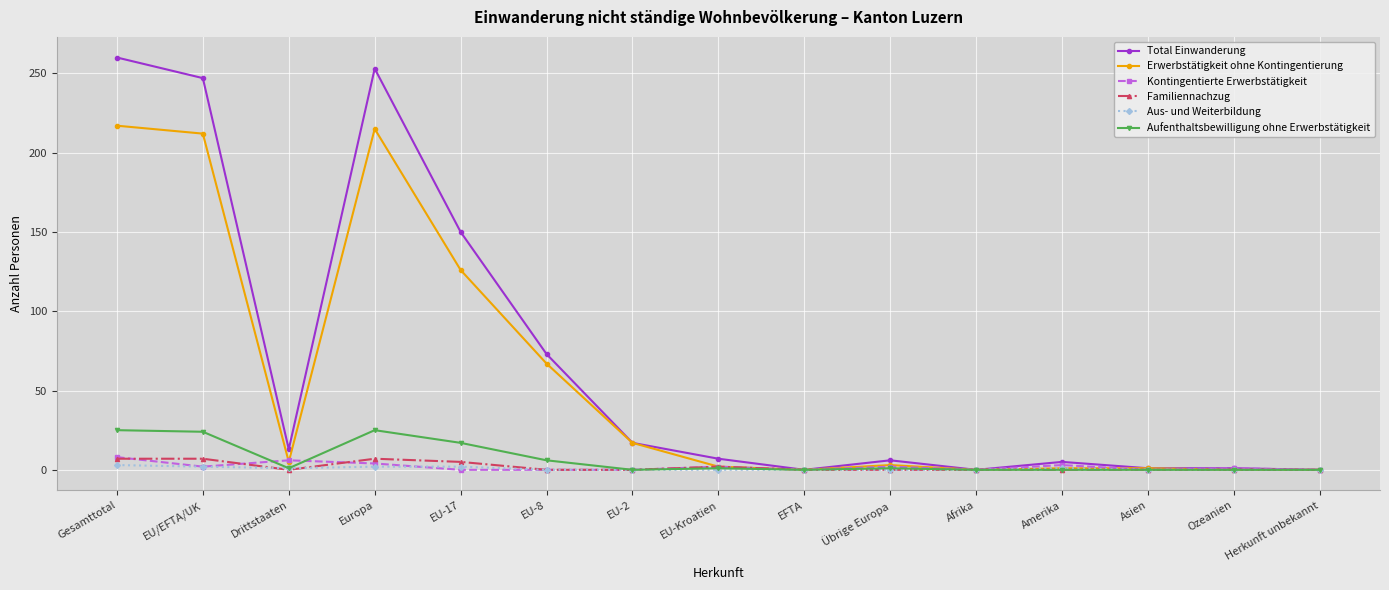

The value of Erwerbstätigkeit ohne Kontingentierung at EU-17 is 126. True or false?

True